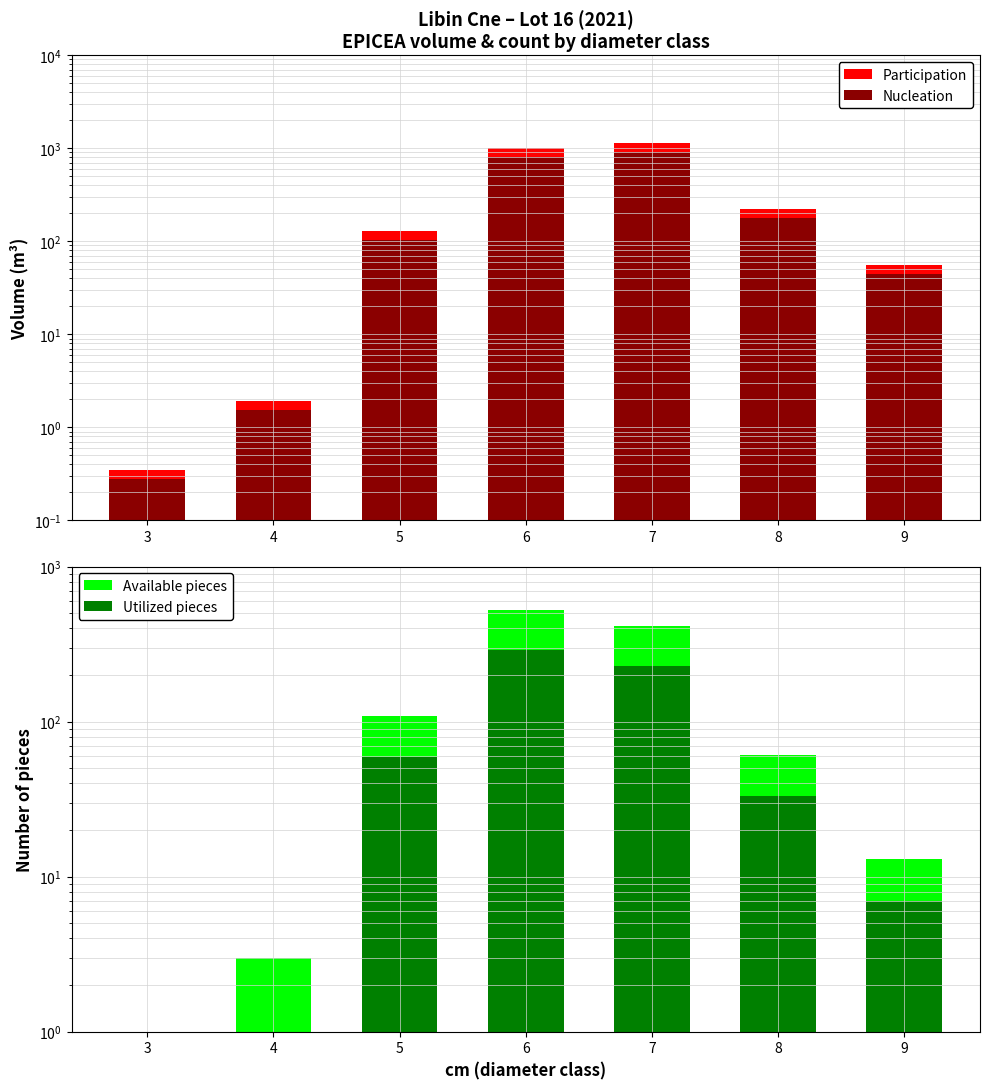

True or false: Available pieces has a value of 920.1 at 6.

False